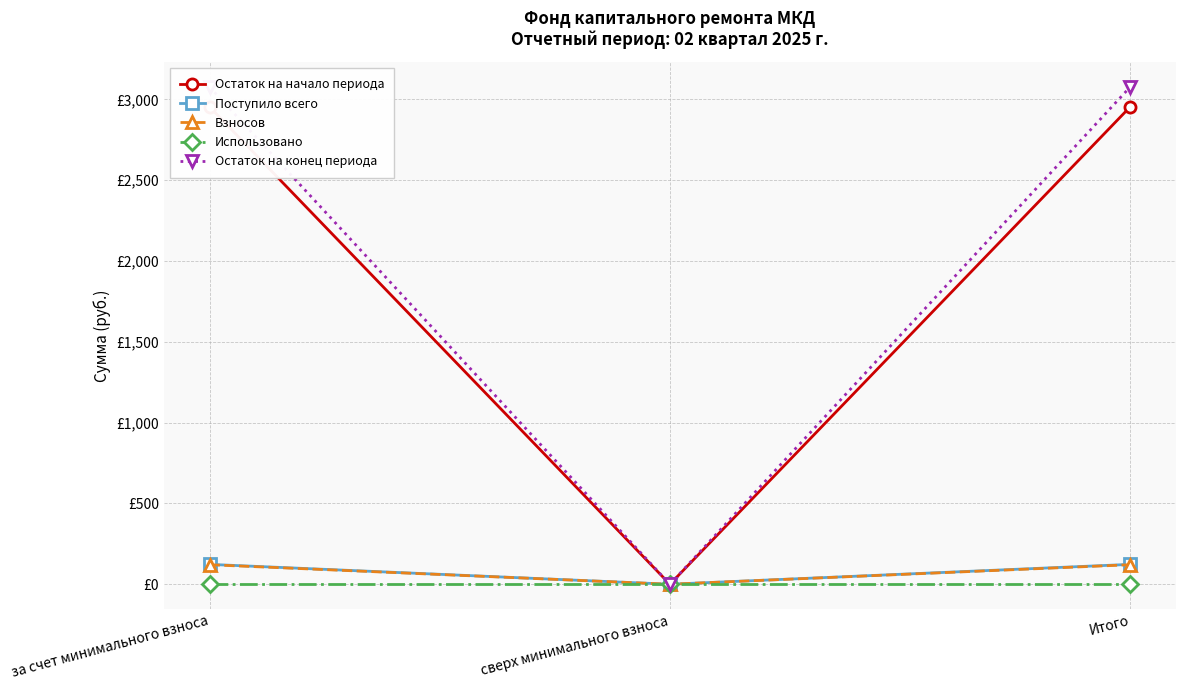

Reading left to right, list all the values displayed in this chart.

Остаток на начало периода: 2954.3	0.0	2954.3
Поступило всего: 123.0	0.0	123.0
Взносов: 120.8	0.0	120.8
Использовано: 0.0	0.0	0.0
Остаток на конец периода: 3077.2	0.0	3077.2